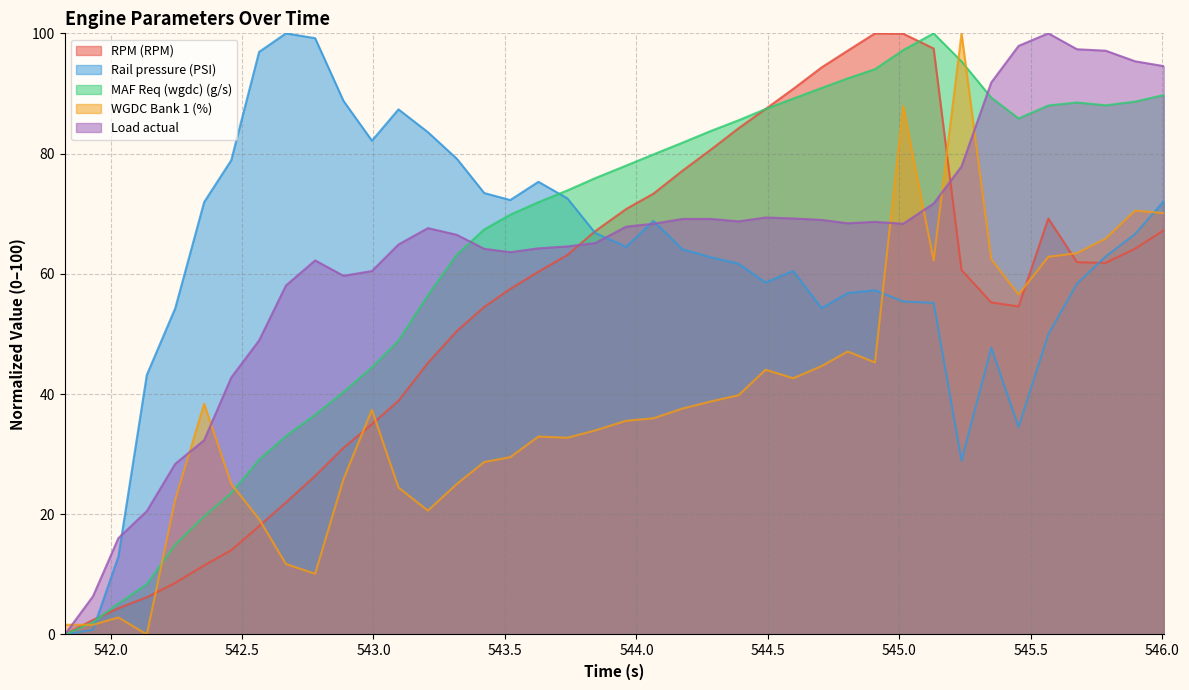

How many interior local peaks does the Load actual series have?

5